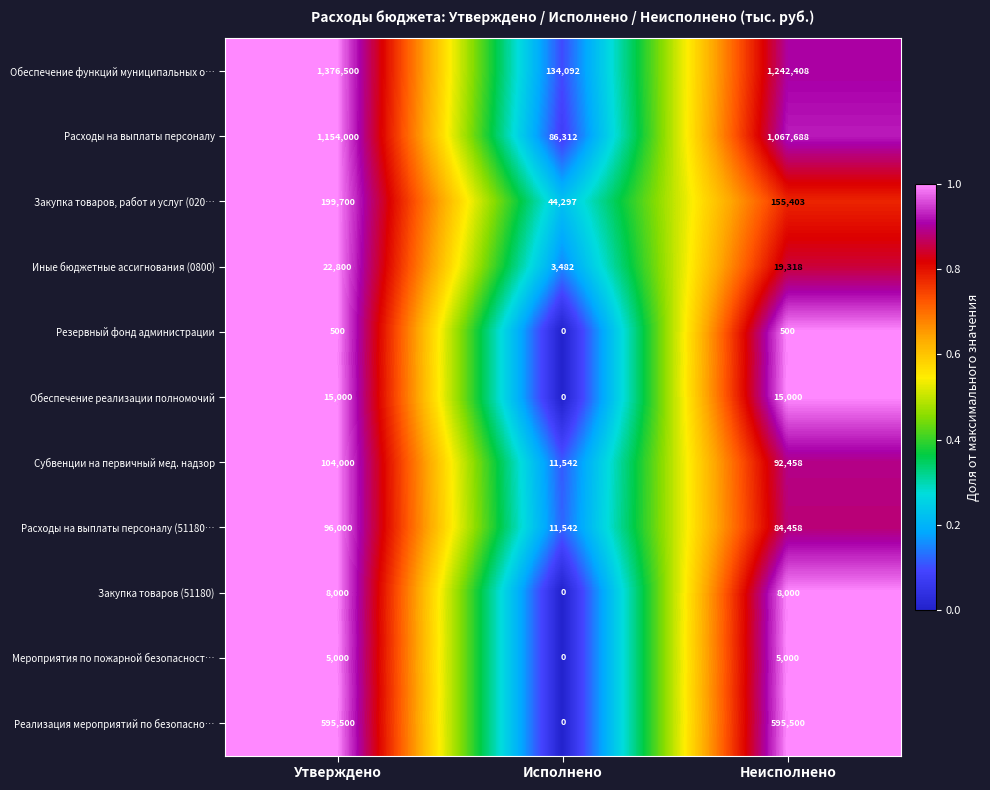

What is the minimum value for Расходы на выплаты персоналу?

86312